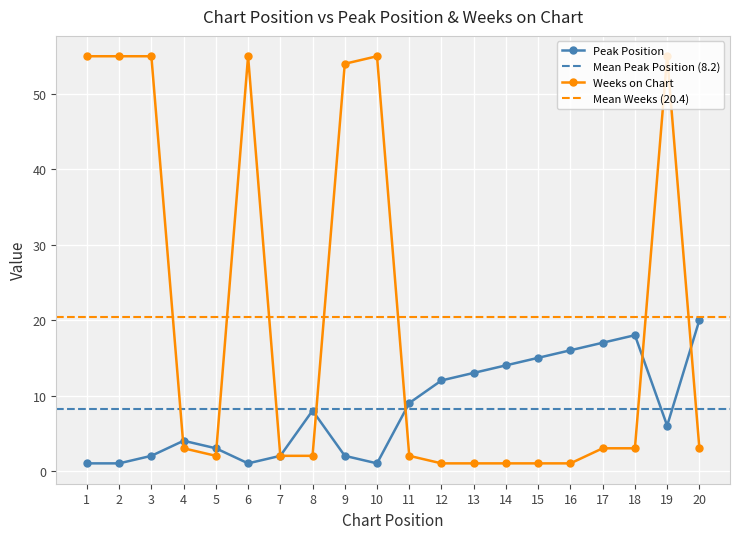

Between which two adjacent categories do Weeks on Chart and Peak Position first intersect?

3 and 4